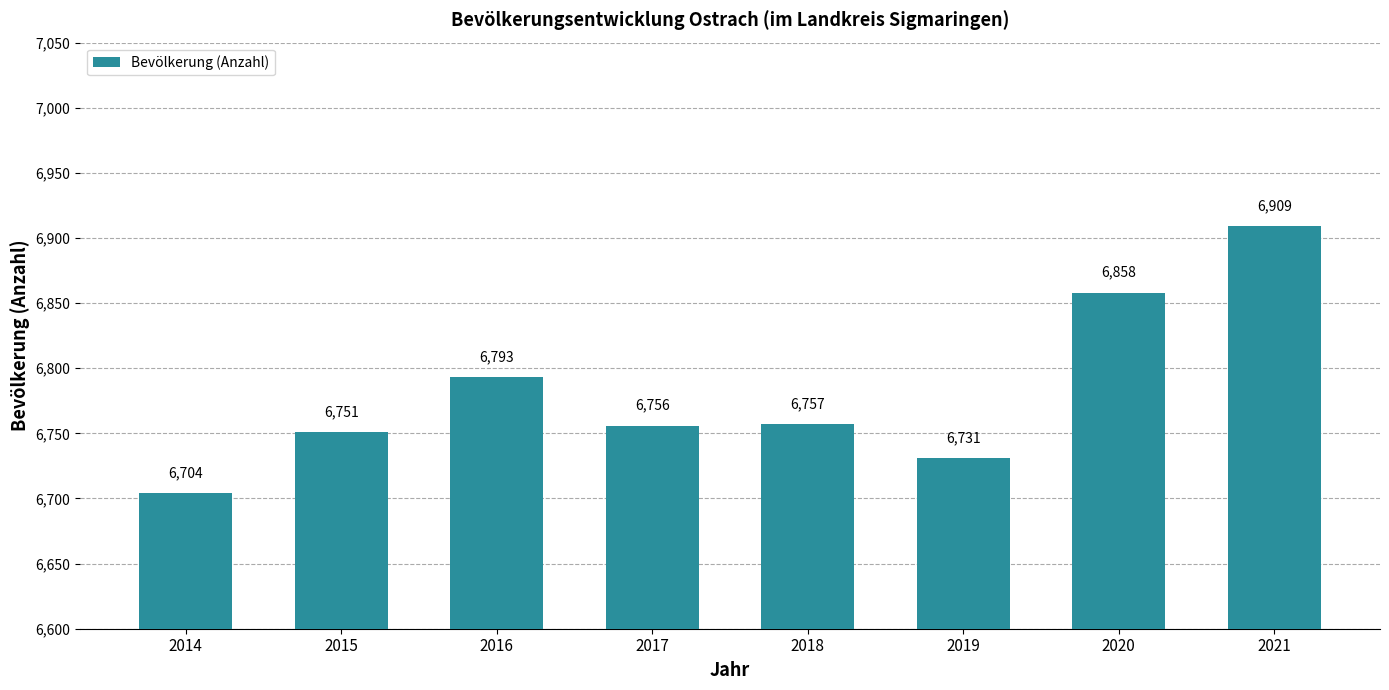

What value does the data have at 2015, to the nearest 5?

6750